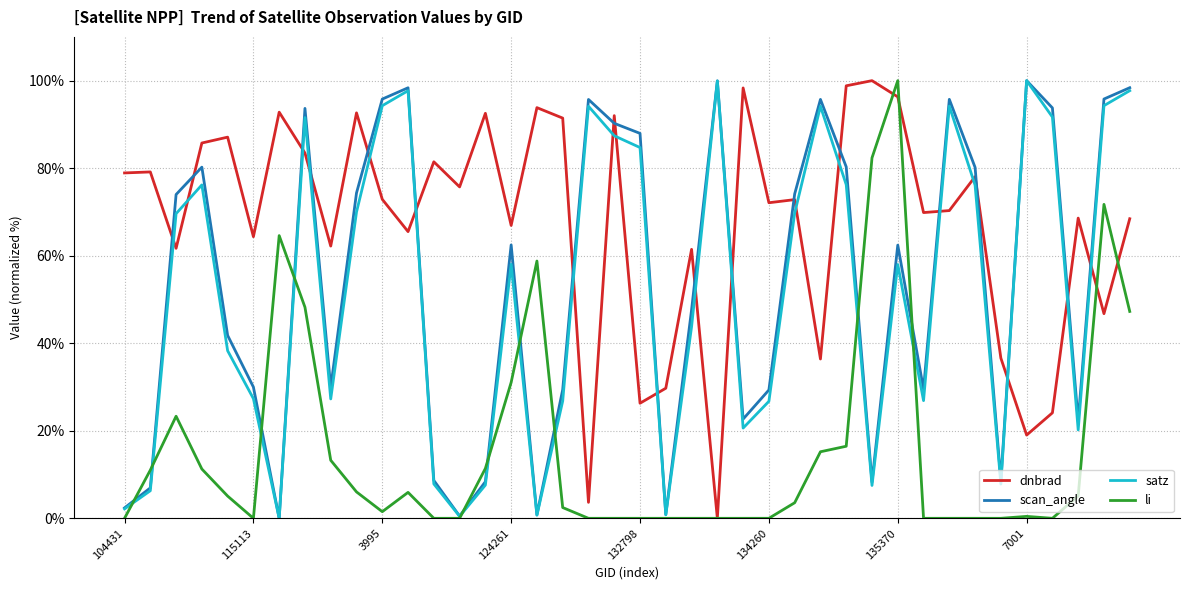

Which series has the largest total across all categories?

dnbrad